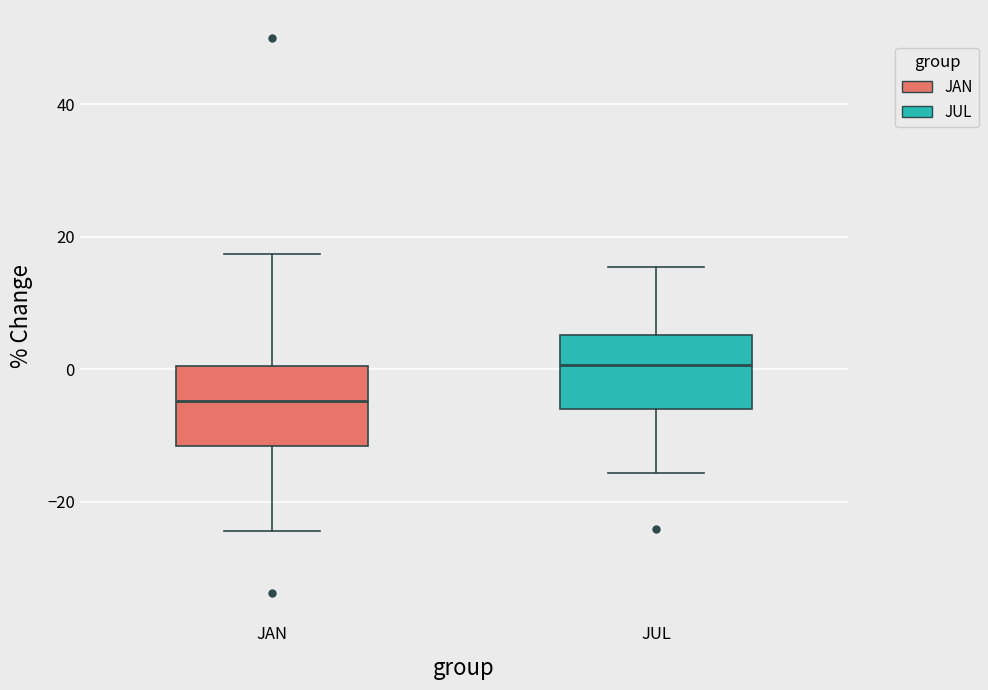

Which box has the lowest median line?

JAN